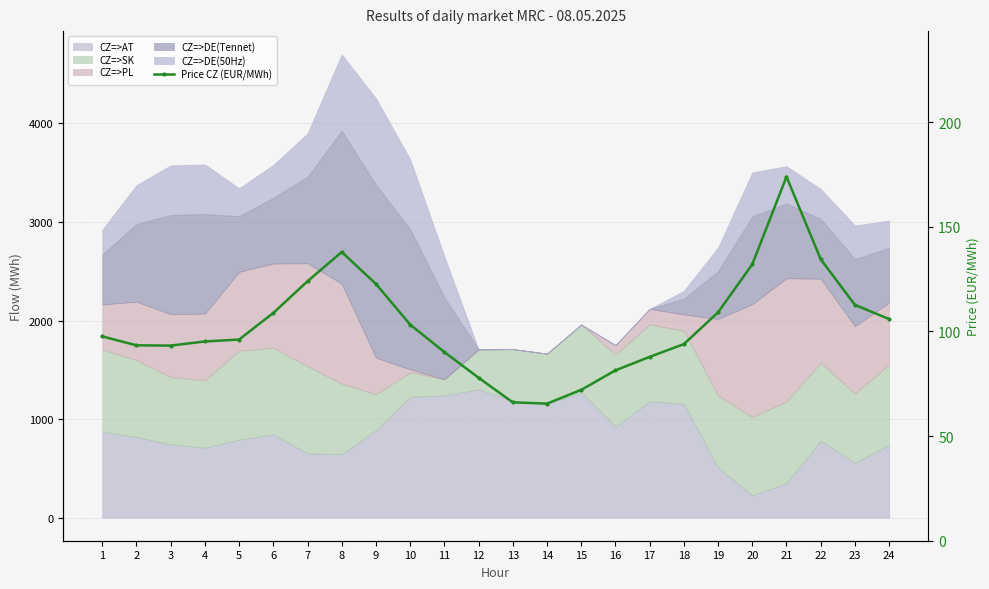

What is the sum of all values?

2474.6